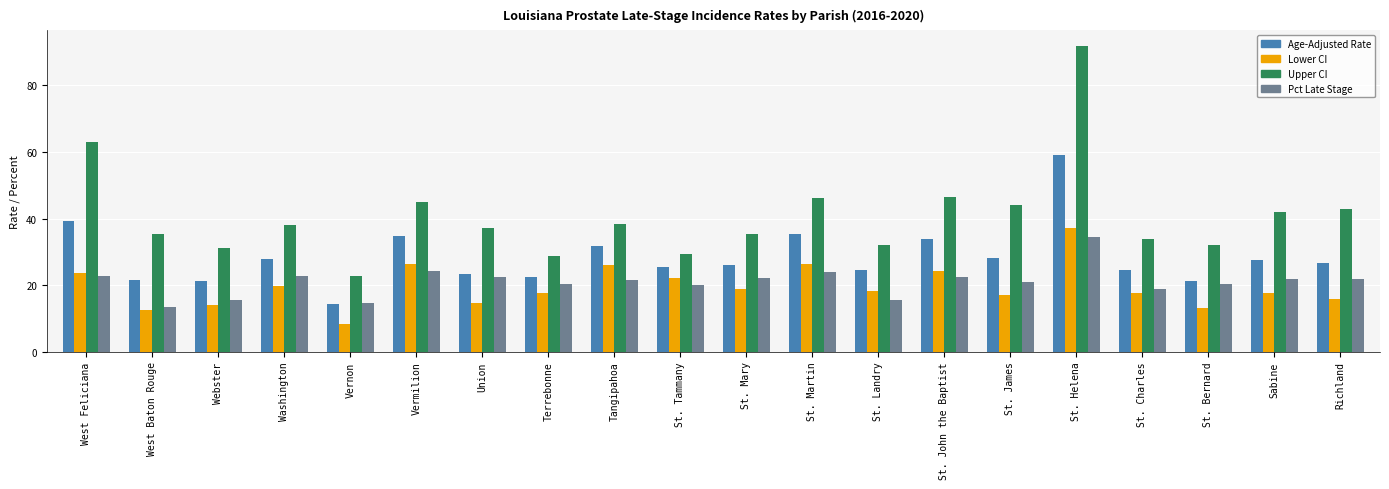

The value of Upper CI at St. Martin is 46.2. True or false?

True